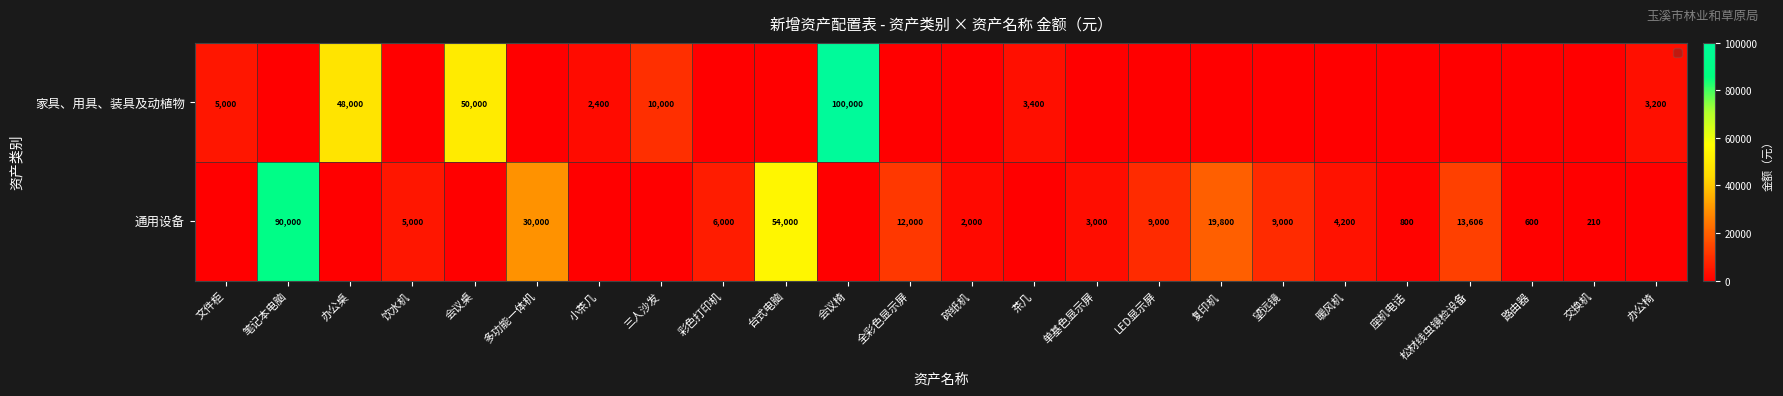

Is the value of 通用设备 at 笔记本电脑 greater than the value of 家具、用具、装具及动植物 at 办公桌?

Yes